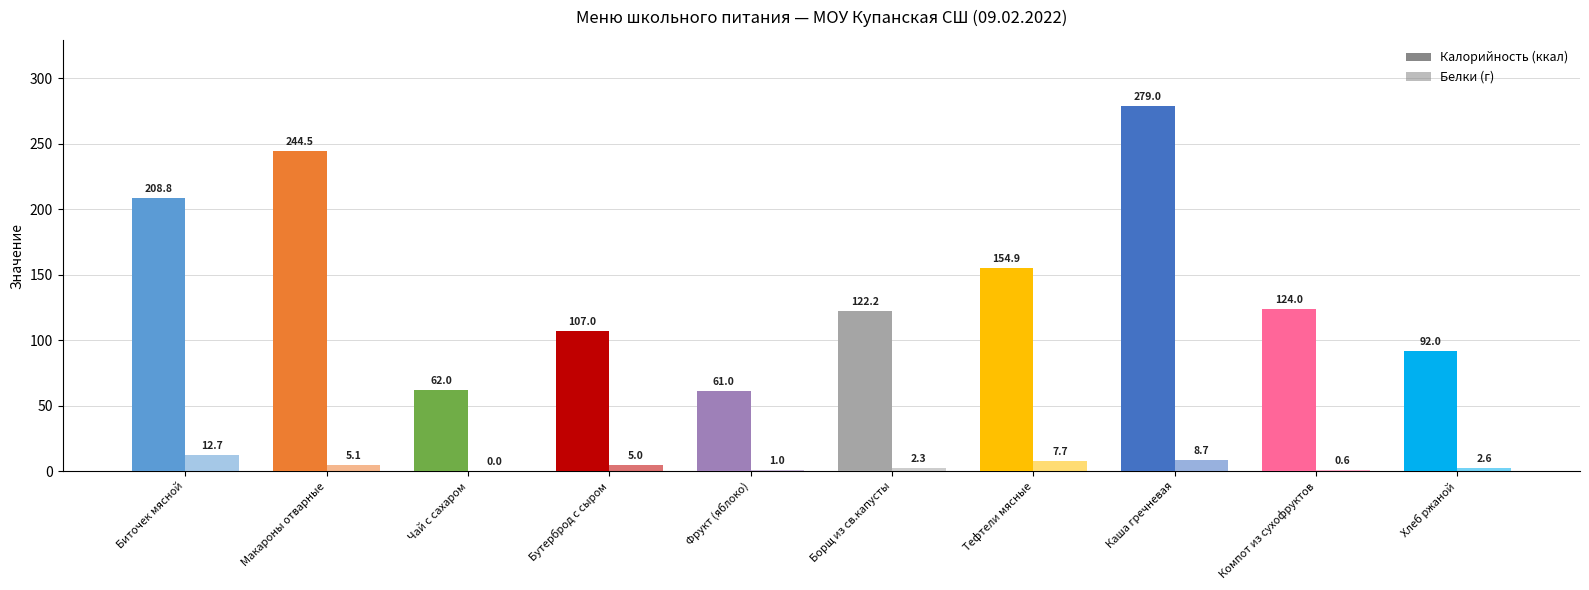

Which series has the largest total across all categories?

Калорийность